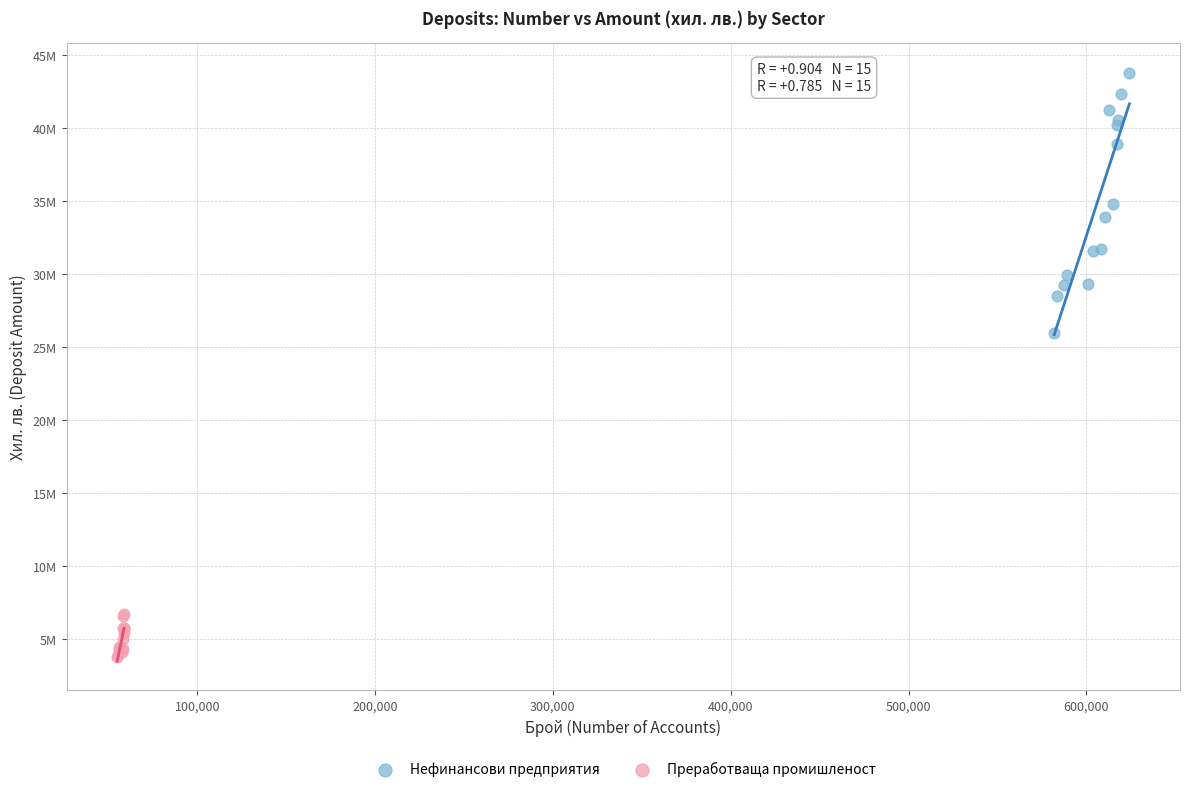

What are all the series names shown in the legend?

Нефинансови предприятия, Преработваща промишленост